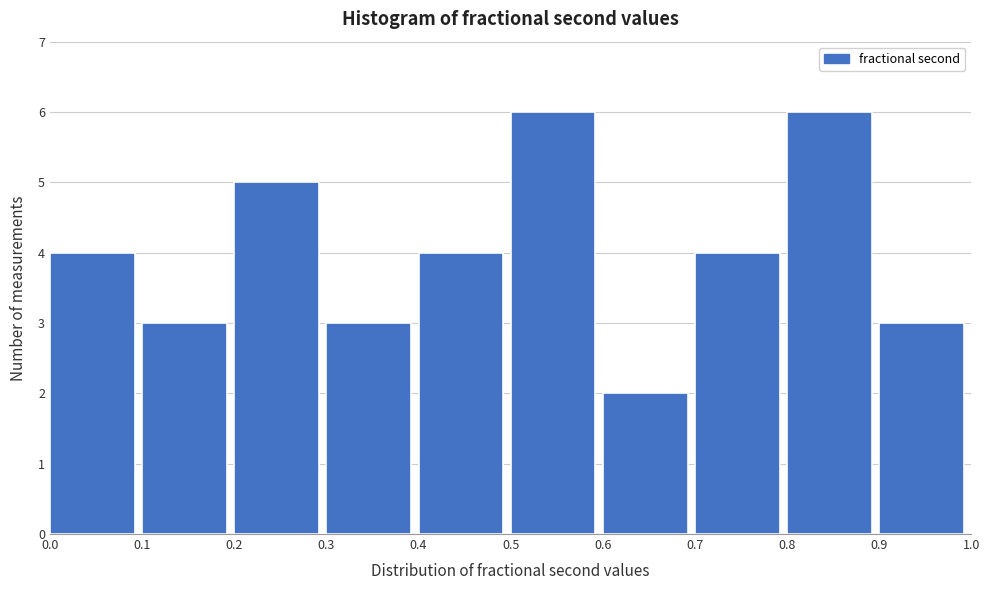

What is the height of the bar covering 0.3 to 0.4 on the x-axis? The values are not printed on the chart, so give them approximately, as read against the axis.

3